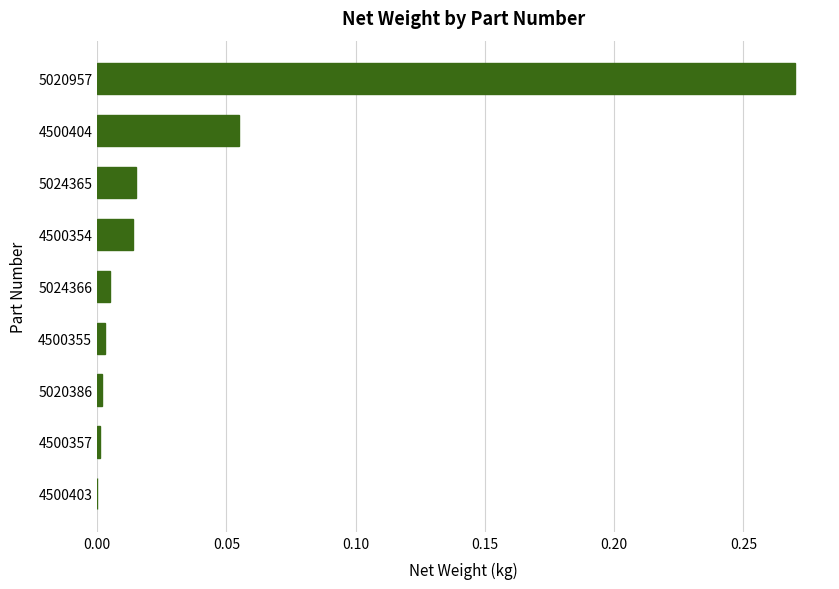

What is the sum of all values?

0.4